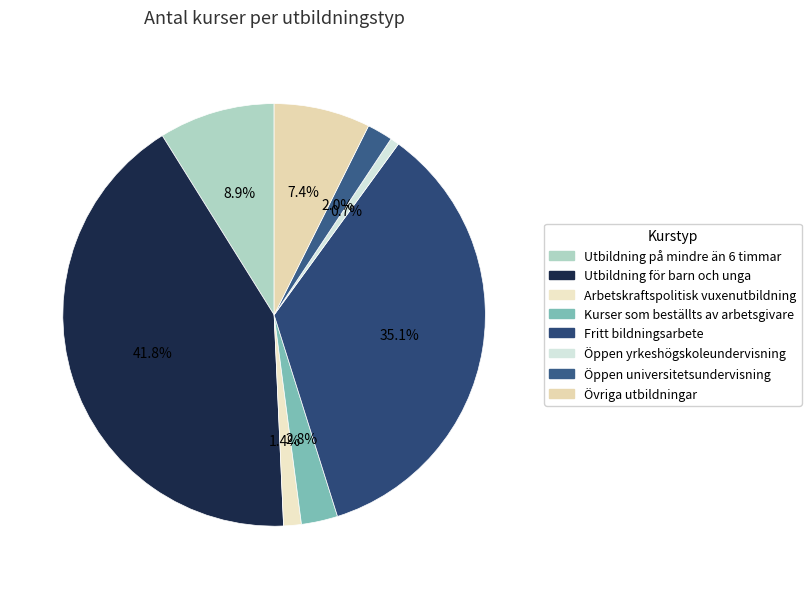

To the nearest percent, what is the combined percentage of Fritt bildningsarbete and Öppen yrkeshögskoleundervisning?

36%